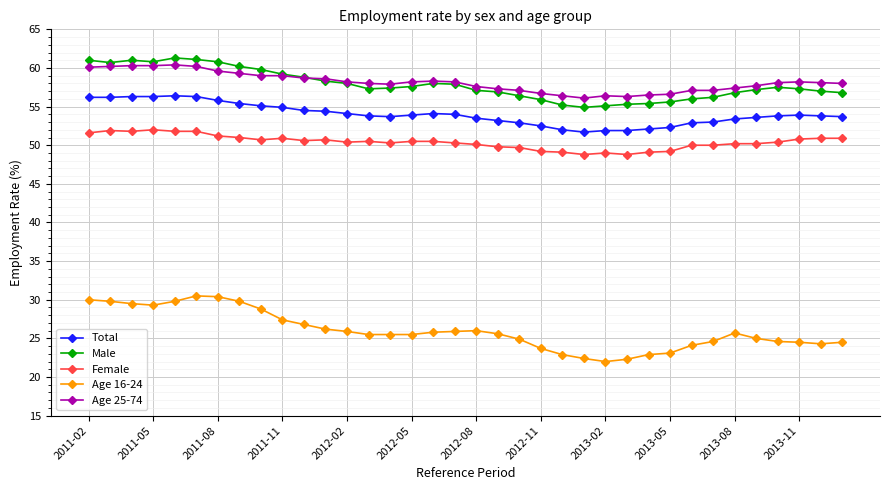

True or false: Male and Total intersect in this chart.

False